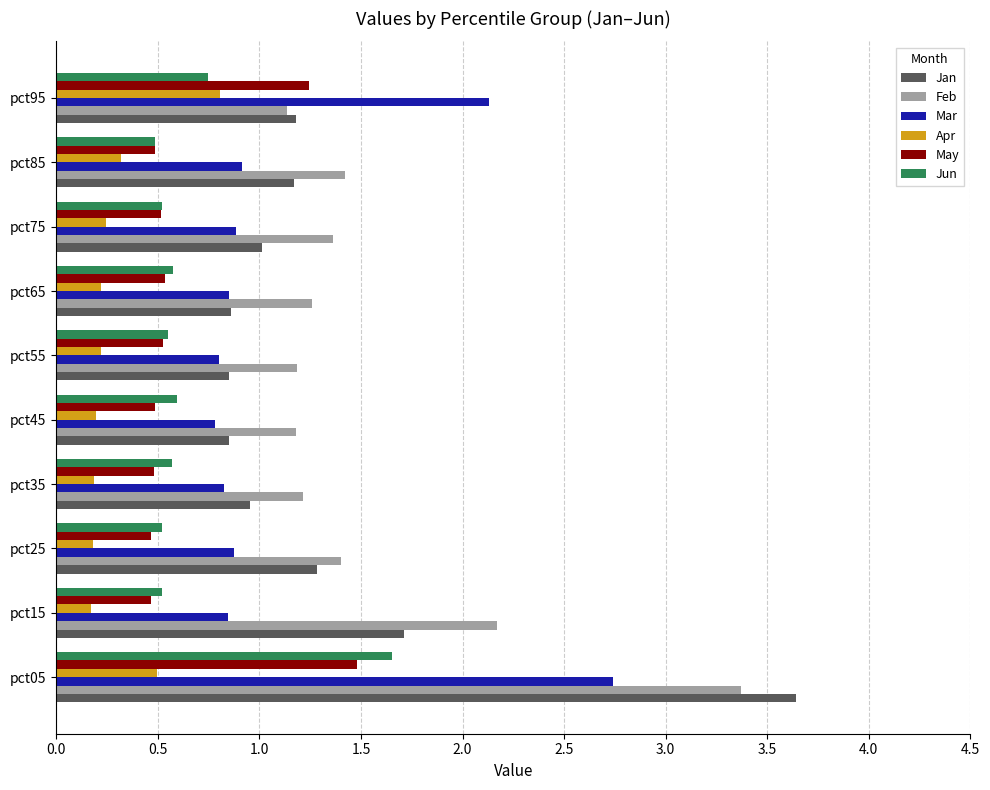

What is the difference between the highest and lowest values at pct75?

1.1